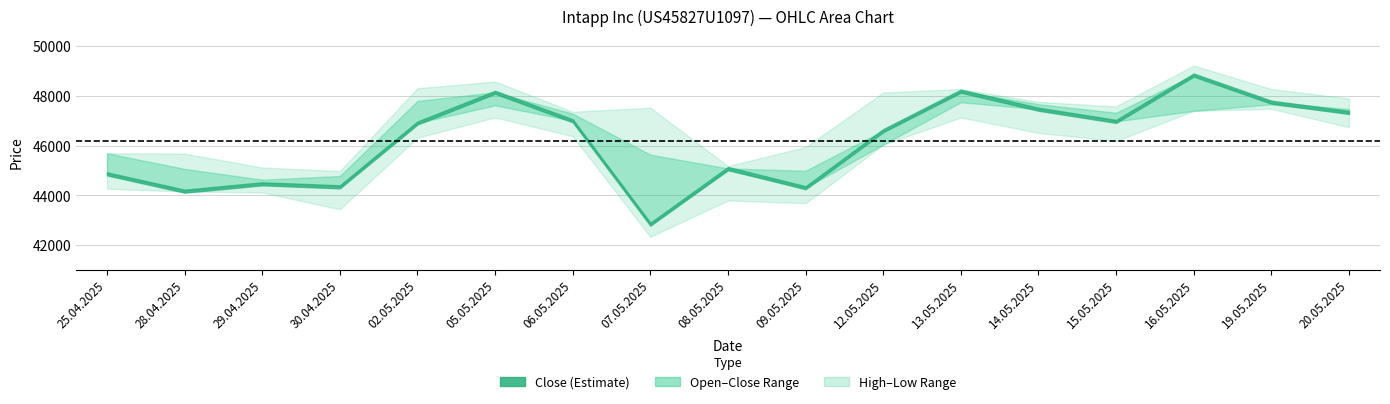

True or false: Open has more than 0 points higher than both neighbors.

True